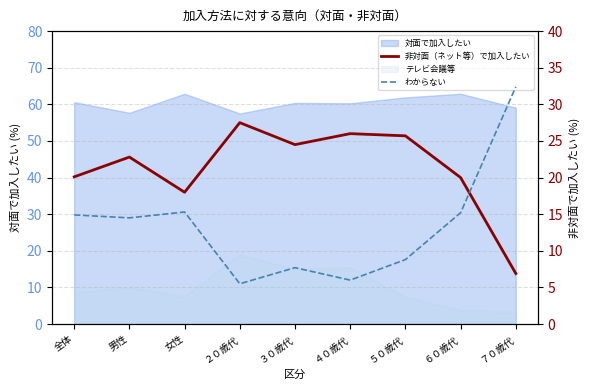

True or false: わからない has a value of 9.2 at ４０歳代.

False